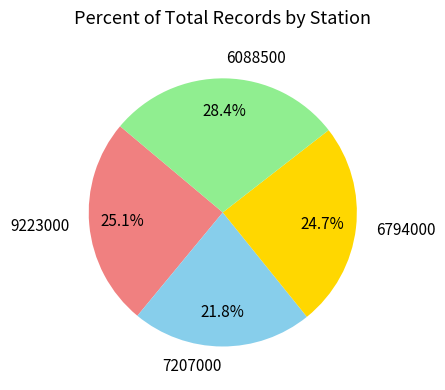

Combined, what portion of the pie is 9223000 and 6794000?

49.8%